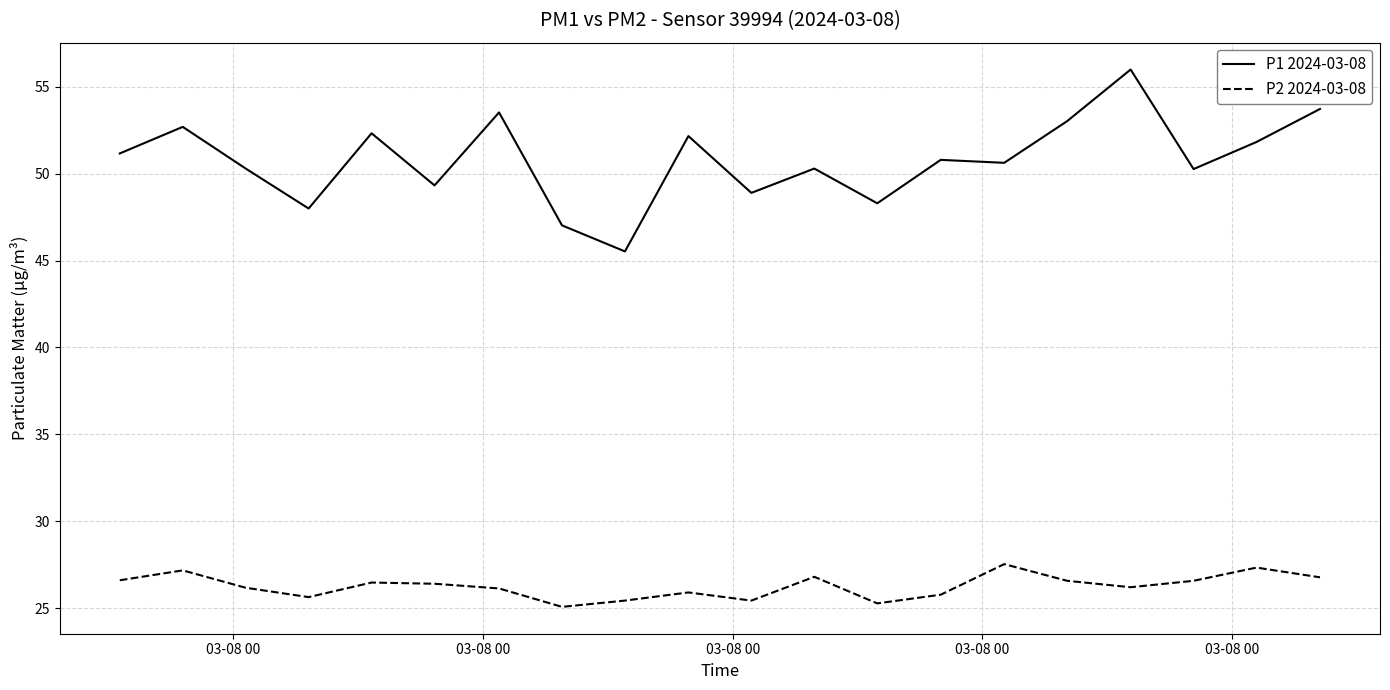

What is the sum of all P2 2024-03-08 values?

525.2